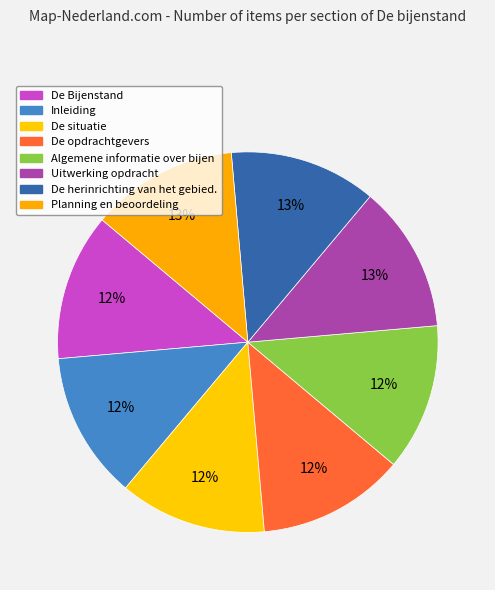

How many segments does this pie chart have?

8